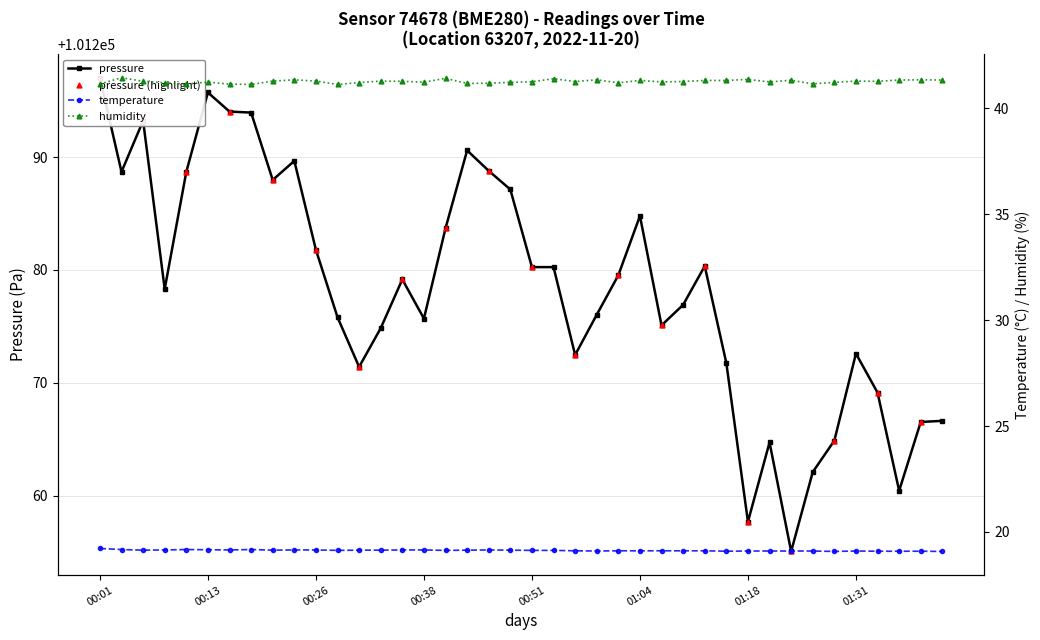

Which series contains the highest Y value?

pressure